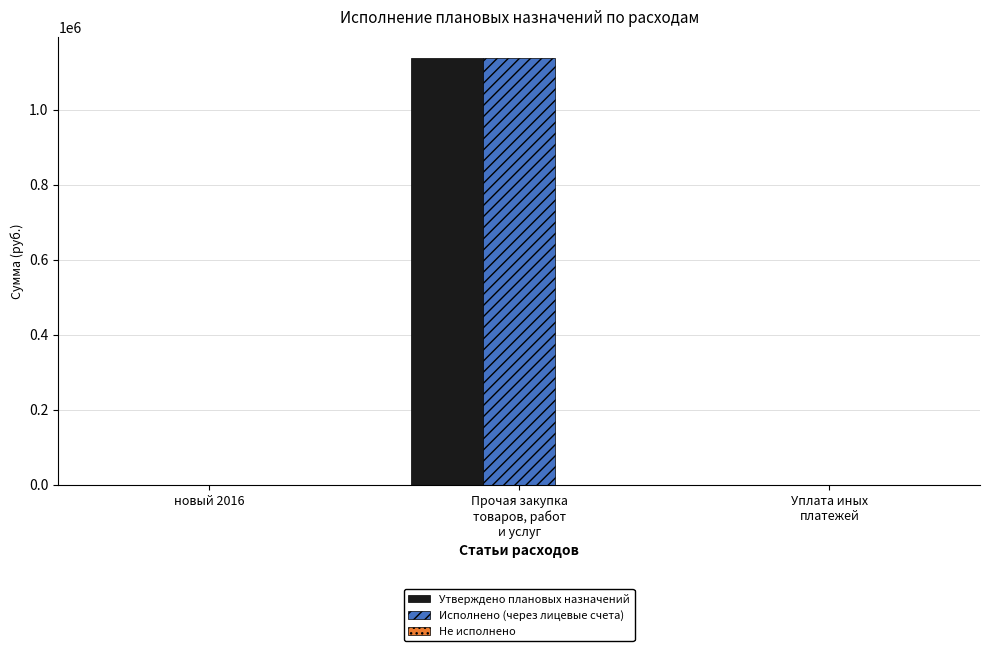

Are the bars grouped side by side (vs. stacked)?

Yes